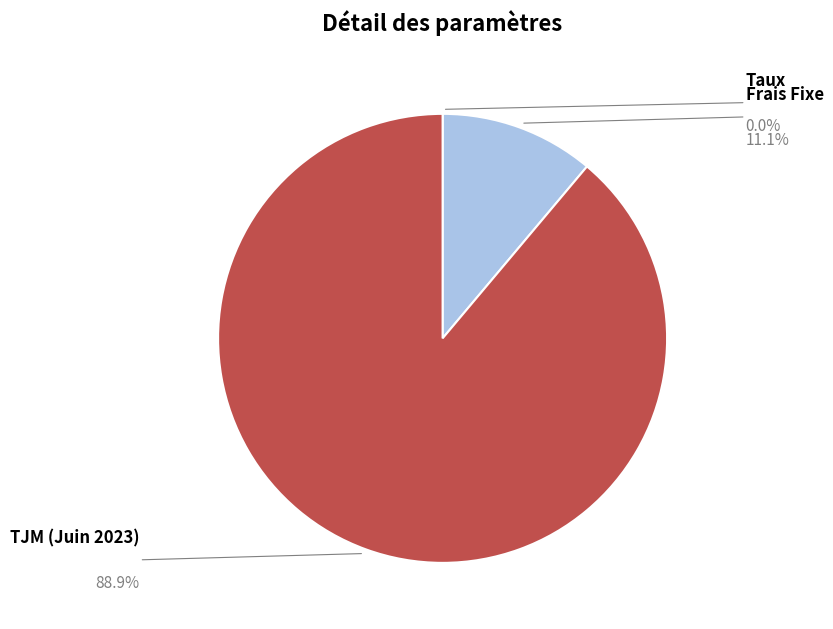

How many slices are in this pie chart?

3